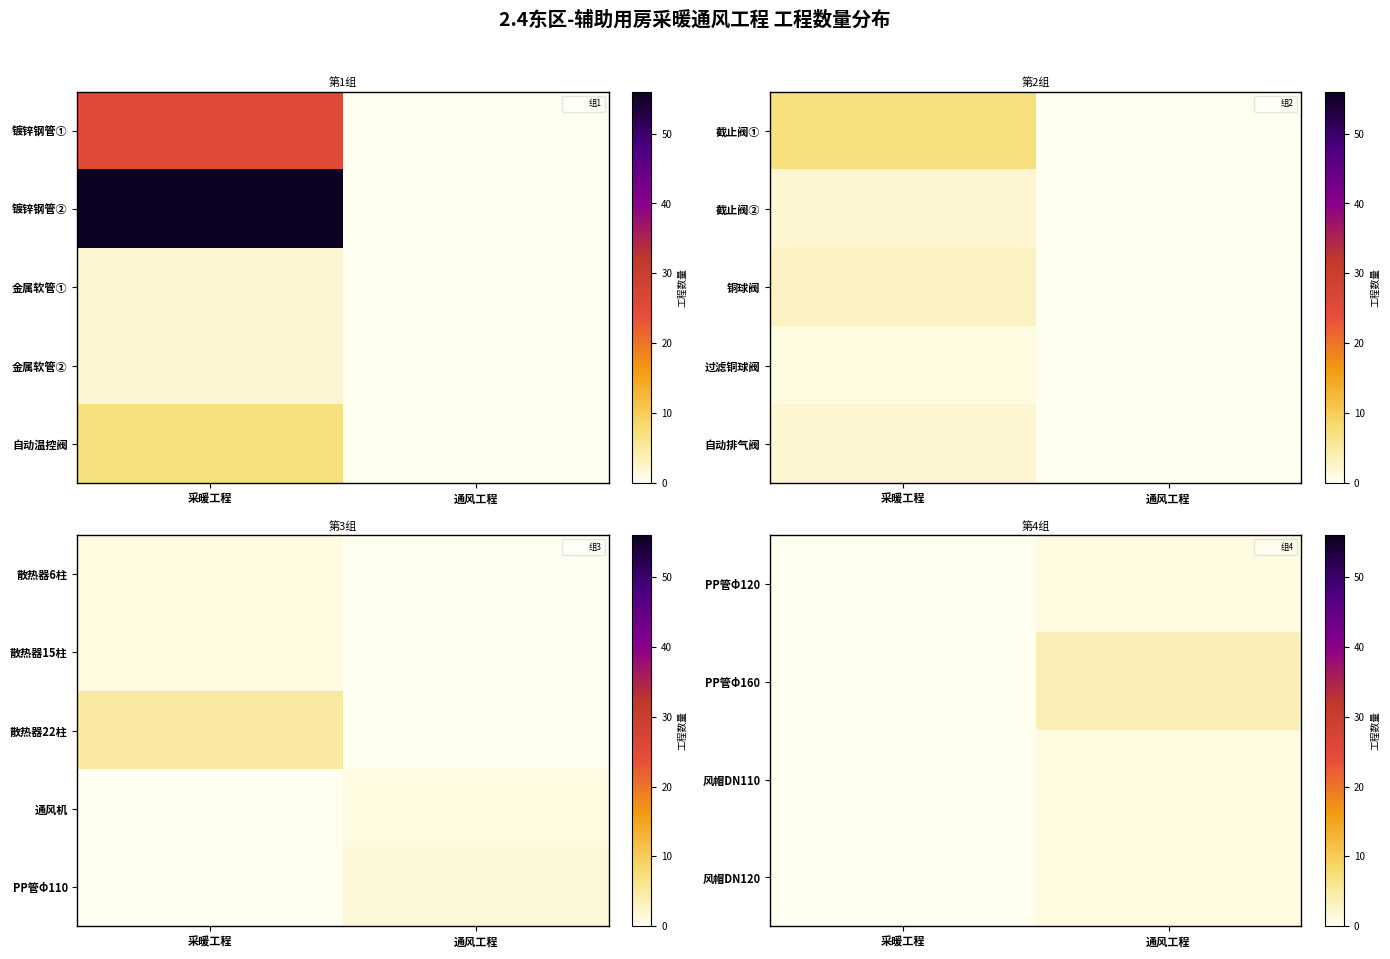

True or false: PP管Φ110 has a value of 0.4 at 通风工程.

False